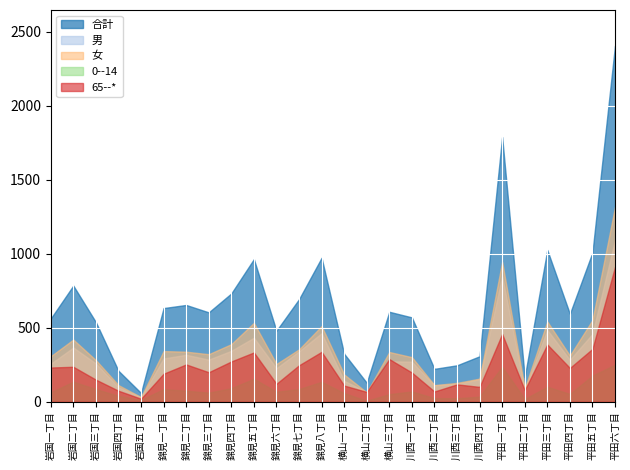

What is the label of the 6th point from the right?

平田一丁目